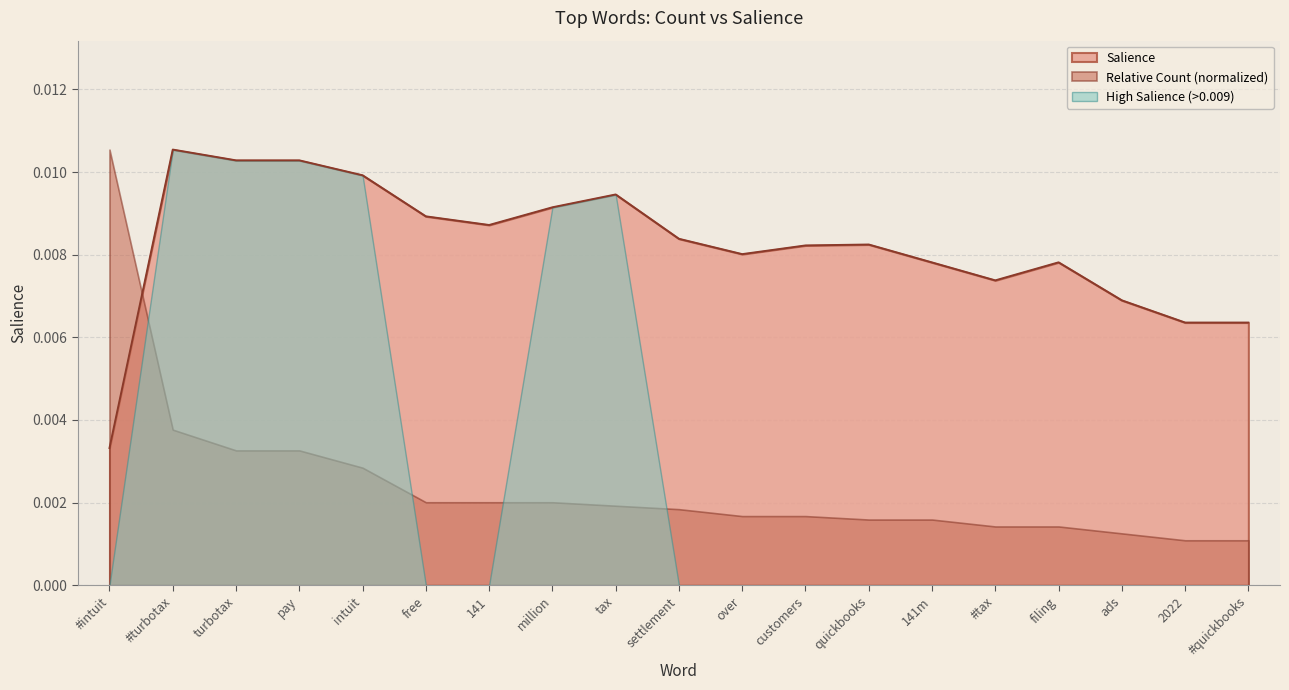

The value at filing is 0.0. True or false?

True